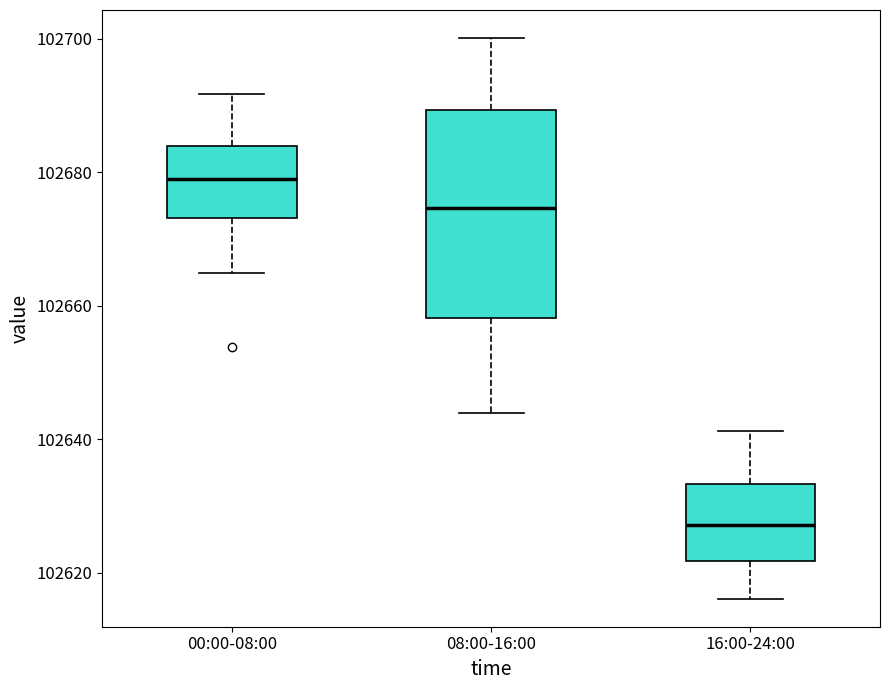

Reading left to right, read every box against the y-axis: the position of its median line, the range the box covers, and the ends of its whiskers. The values are not printed on the chart, so give them approximately, as read against the axis.

00:00-08:00: median 102680, box 102674 to 102684, whiskers 102664 to 102692
08:00-16:00: median 102674, box 102658 to 102690, whiskers 102644 to 102700
16:00-24:00: median 102628, box 102622 to 102634, whiskers 102616 to 102642